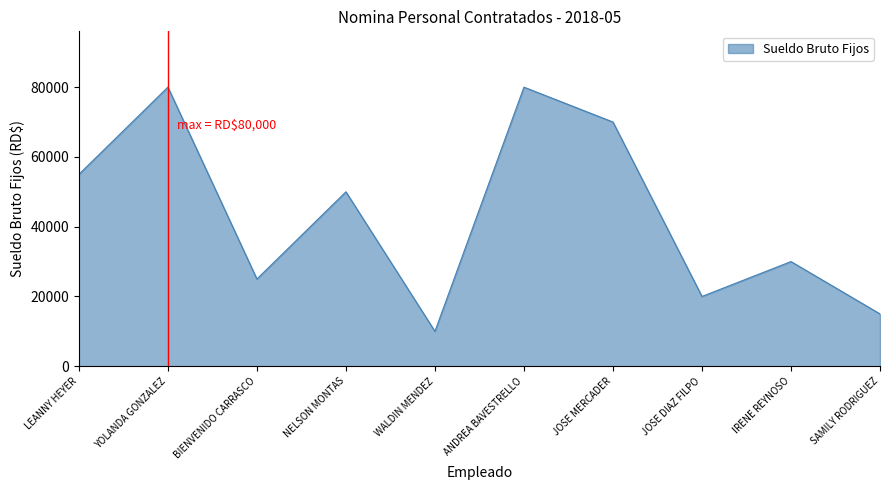

What is the maximum value shown in the chart?

80000